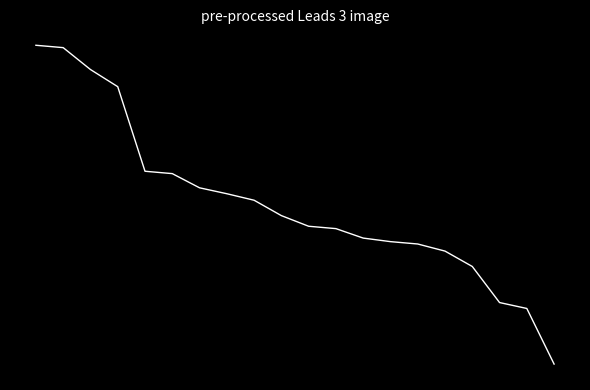

Is this an area chart (filled region under the line)?

No